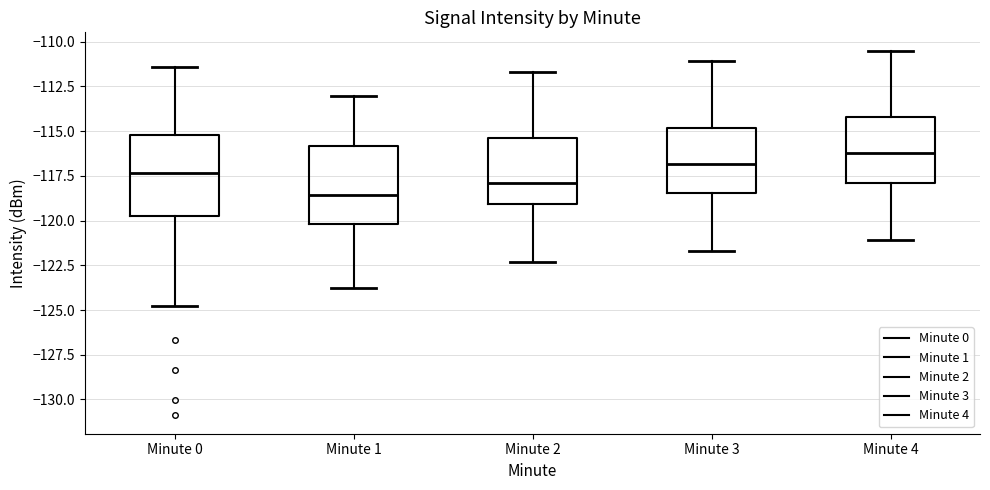

Where does the upper whisker of the box for Minute 0 end on the y-axis? The values are not printed on the chart, so give them approximately, as read against the axis.

-111.5